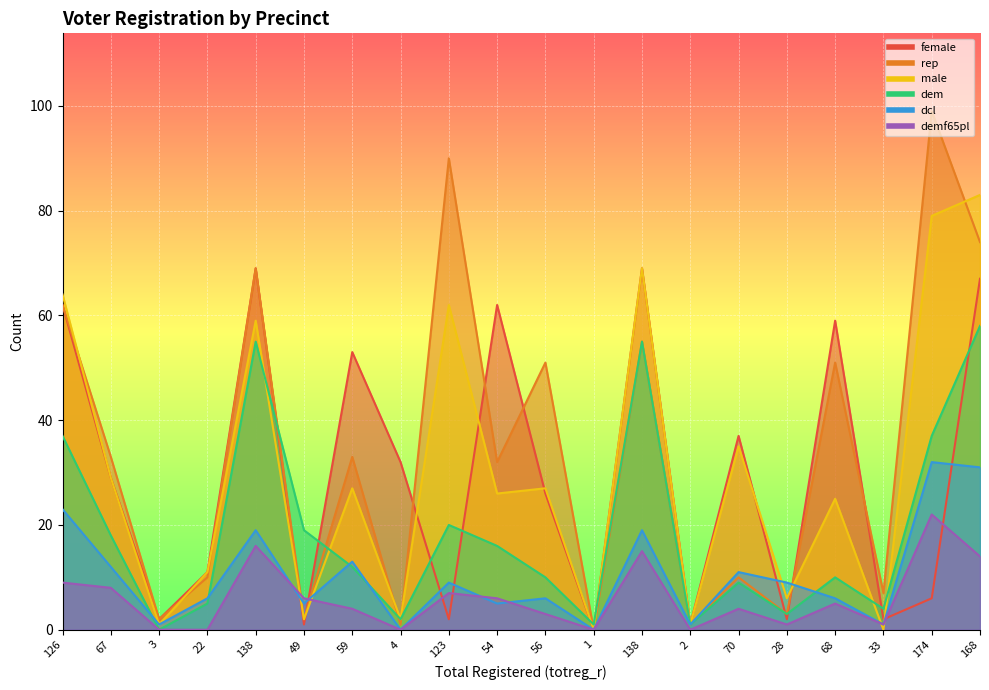

Which series has the largest total across all categories?

rep